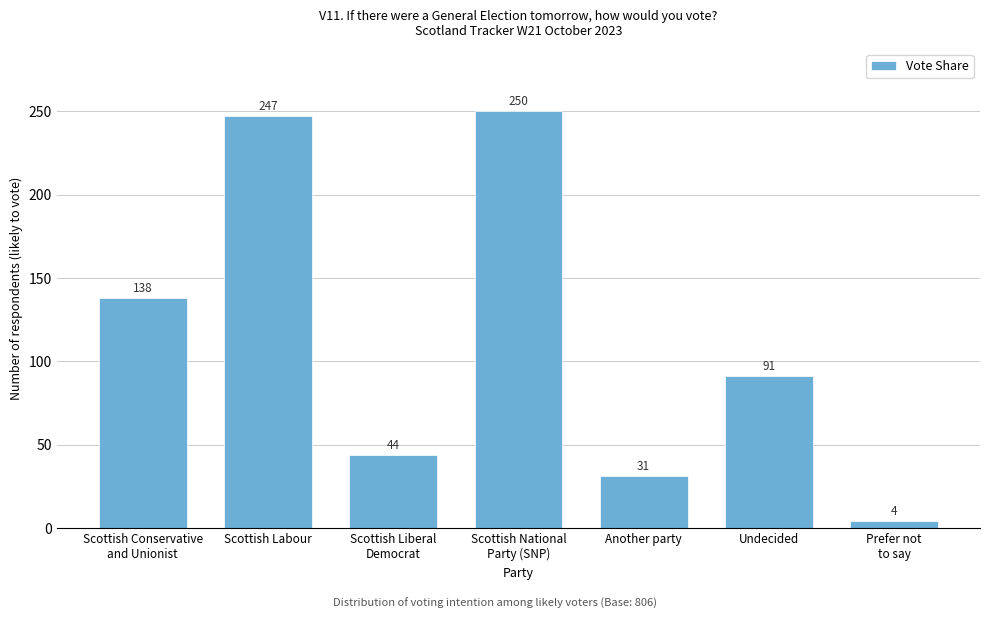

Reading left to right, transcribe all the data shown in this chart.

138	247	44	250	31	91	4